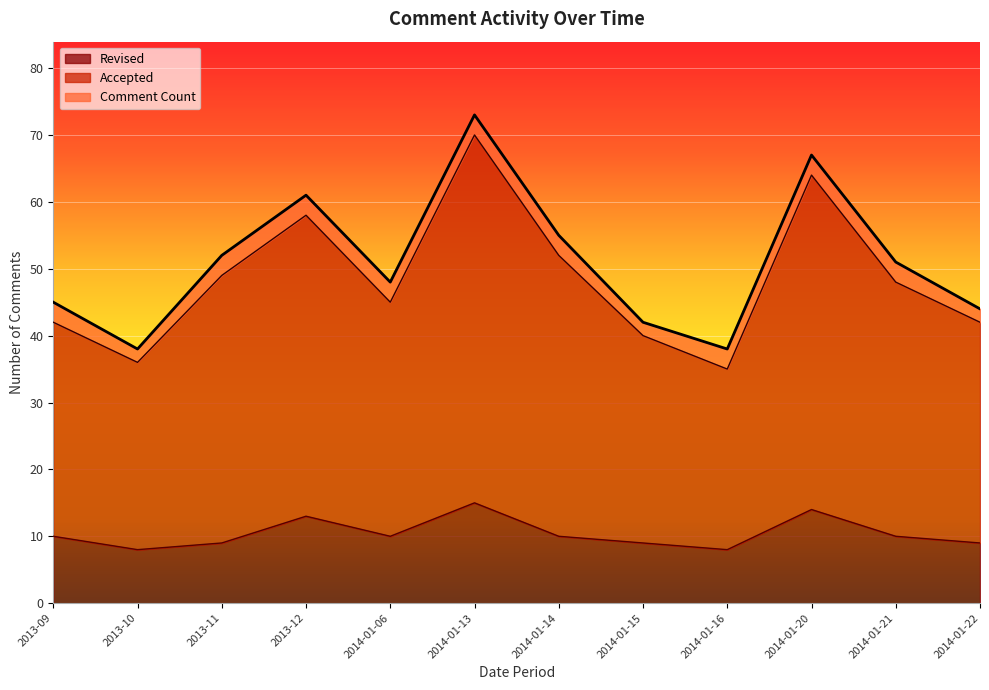

What is the difference between the maximum and minimum values in the Accepted series?

35